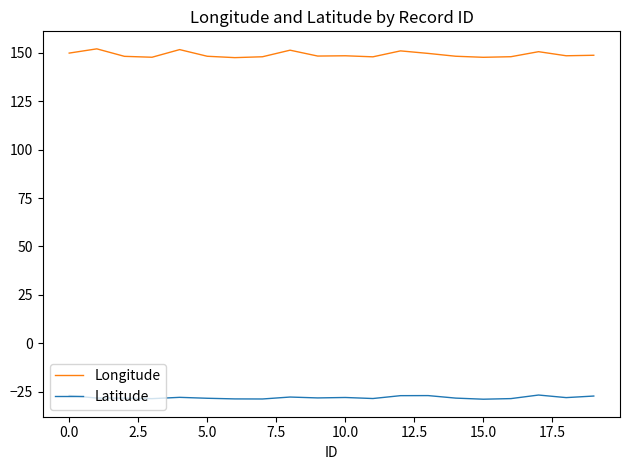

What is the smallest value displayed?

-29.0